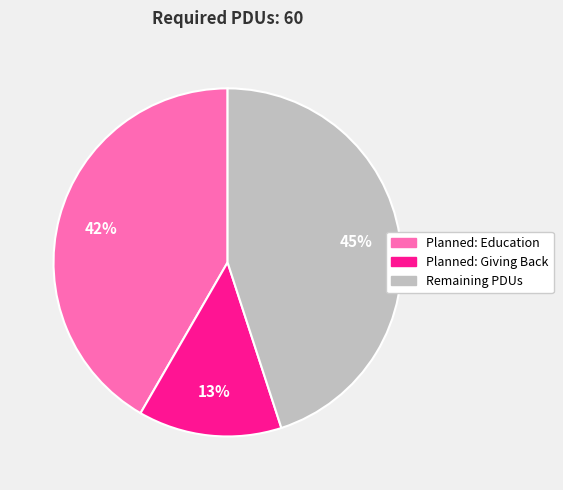

The Remaining PDUs slice represents 57% of the pie. True or false?

False